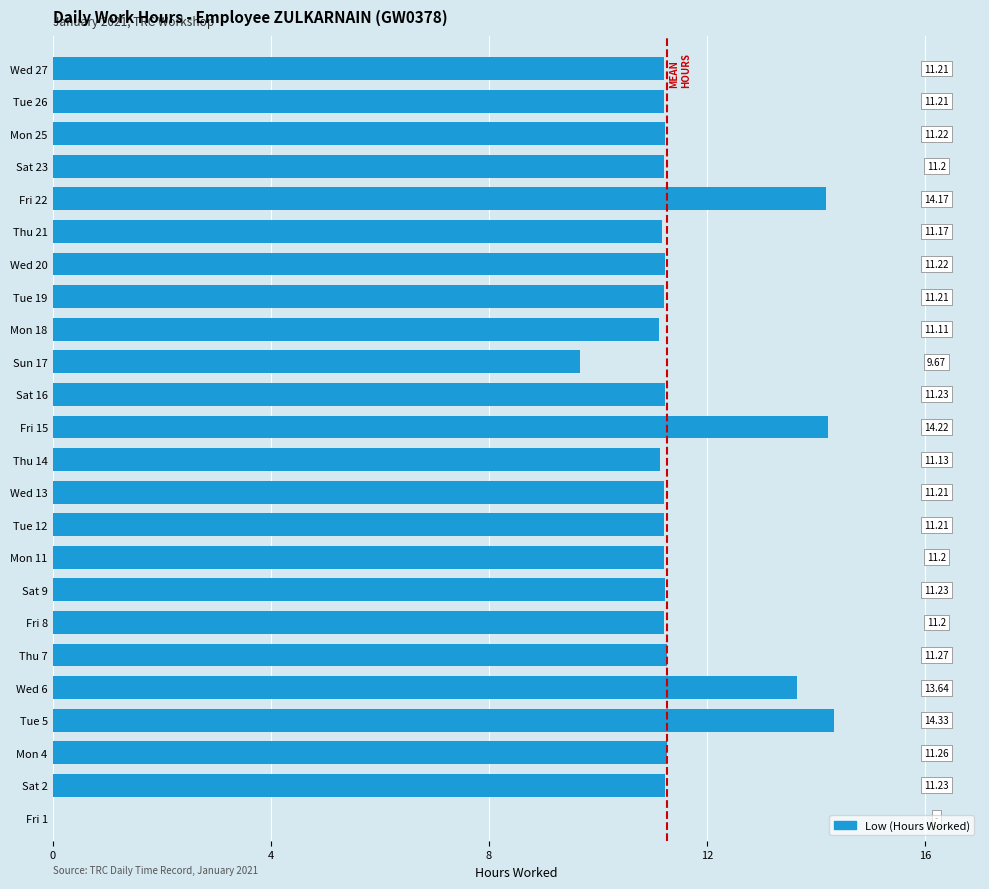

Which label corresponds to the largest value in the chart?

Tue 5